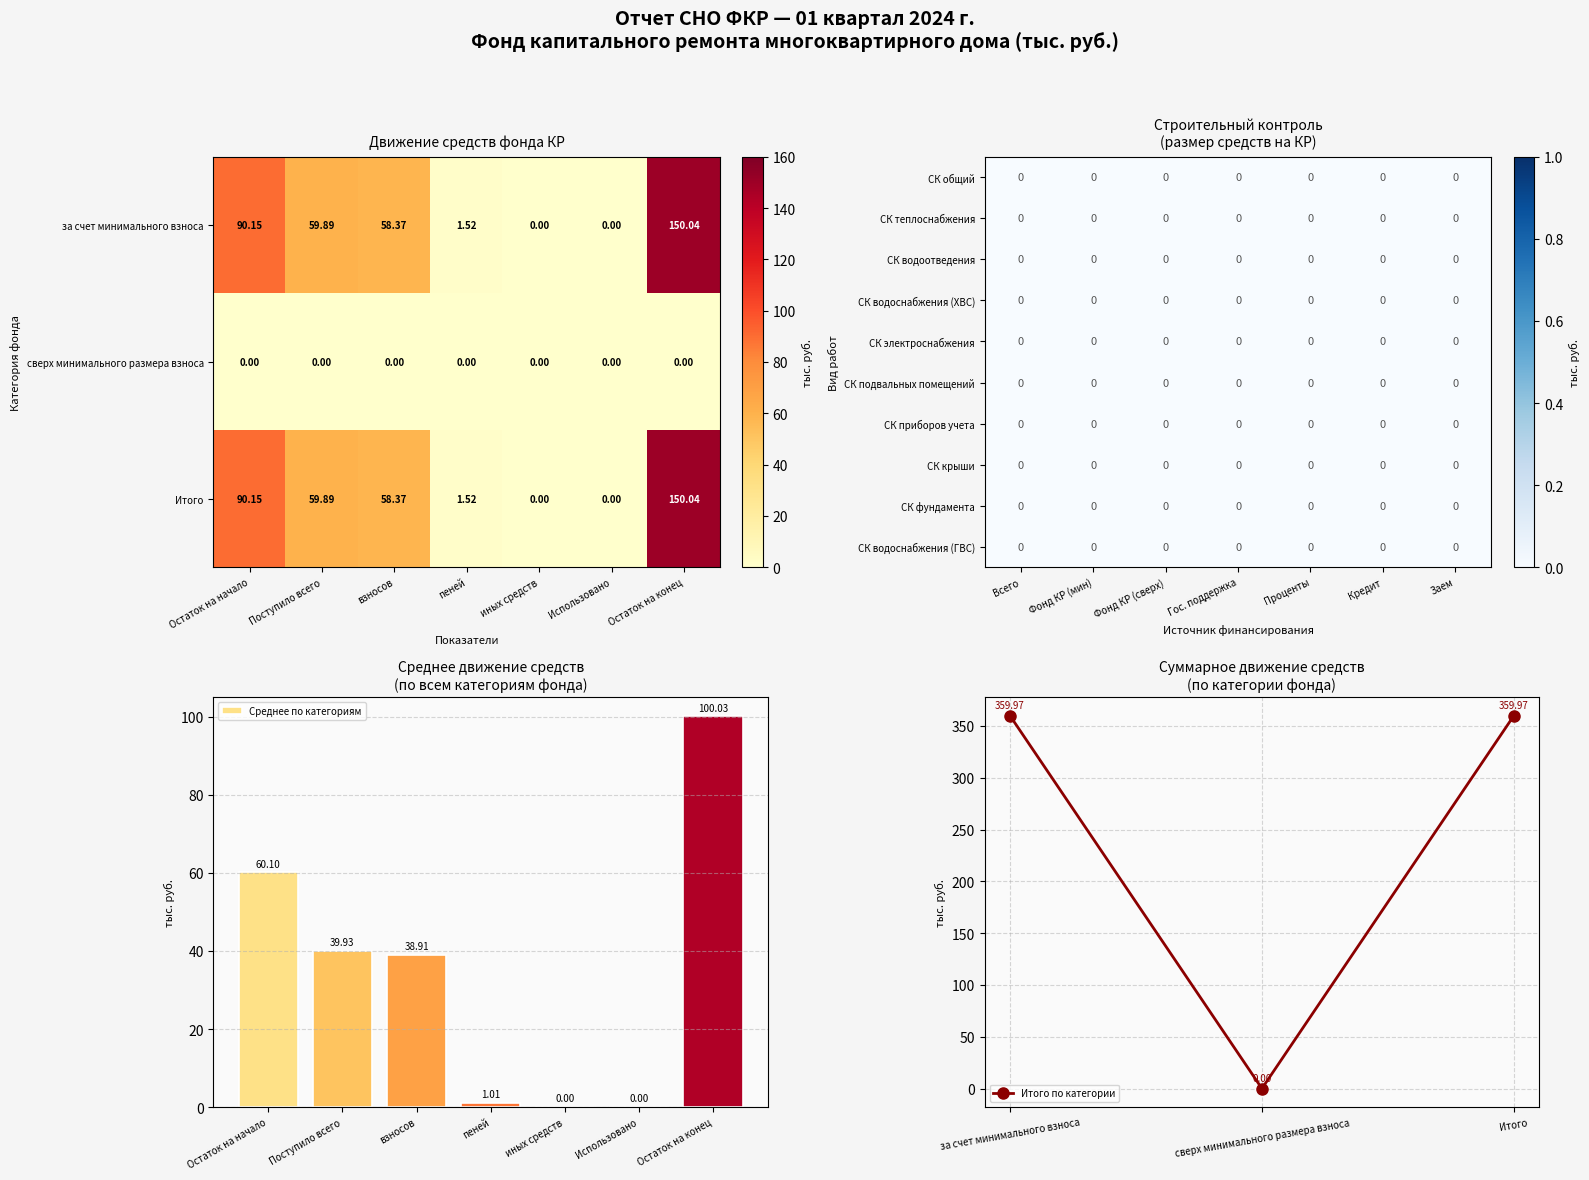

At which label does Итого first exceed 58?

Остаток на начало